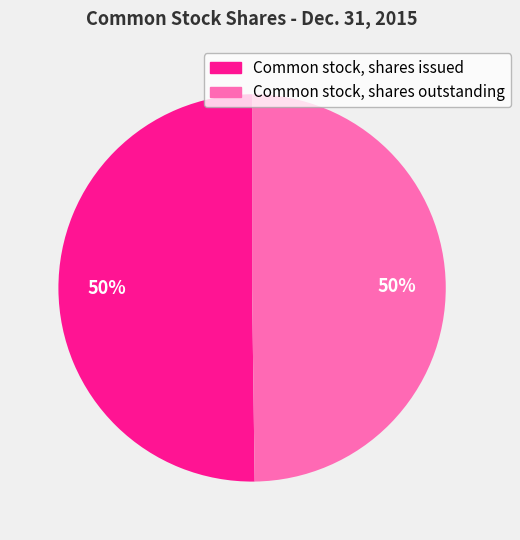

Combined, do Common stock, shares outstanding and Common stock, shares issued account for over 50%?

Yes